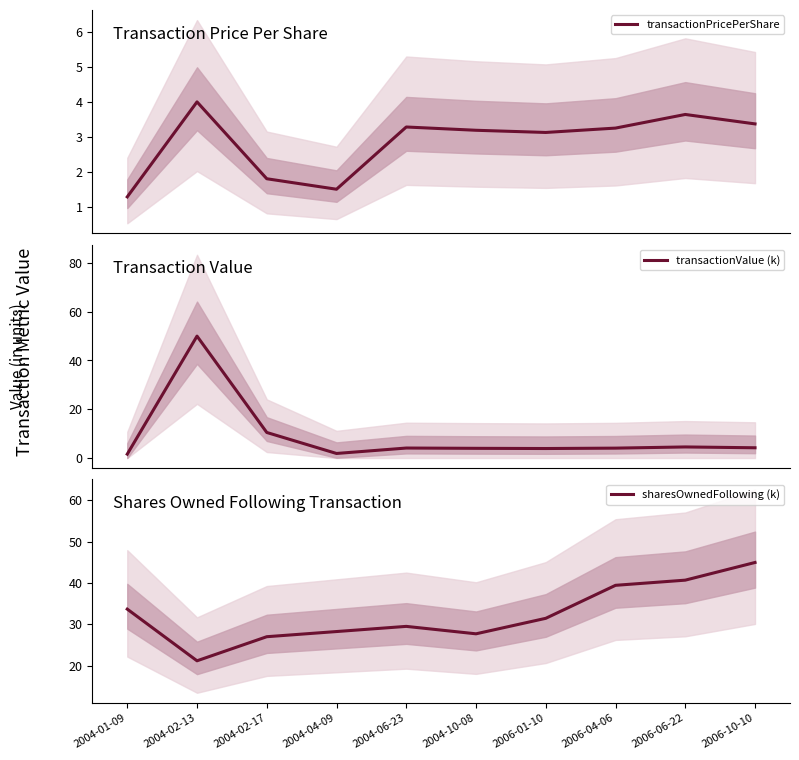

What is the approximate value of sharesOwnedFollowing (k) at 2004-10-08?

27.7